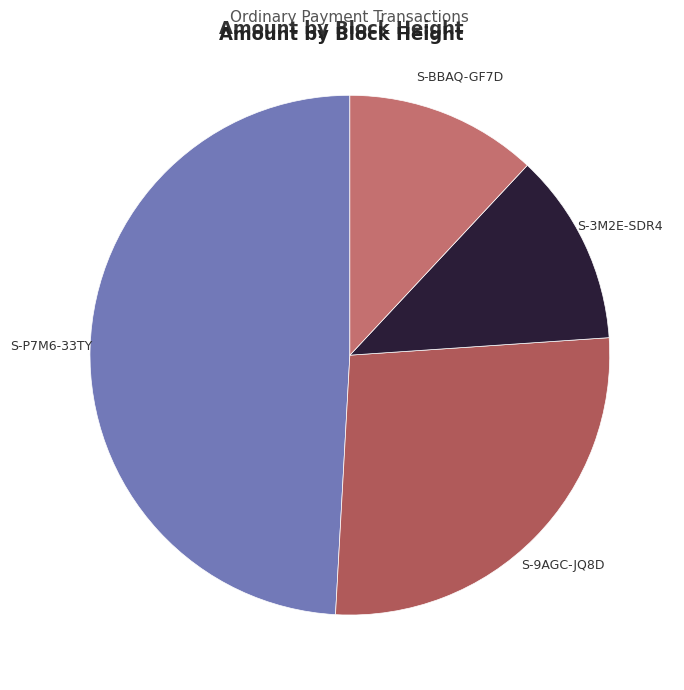

Does any single category account for the majority?

No